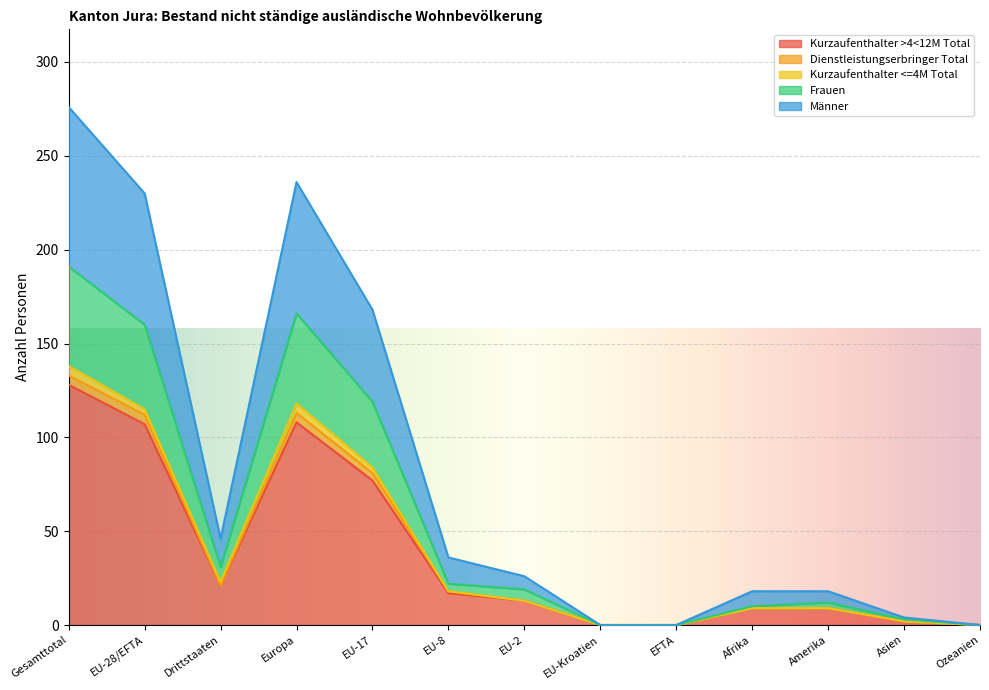

What is the difference between the second highest and second lowest values in the Kurzaufenthalter >4<12M Total series?

108